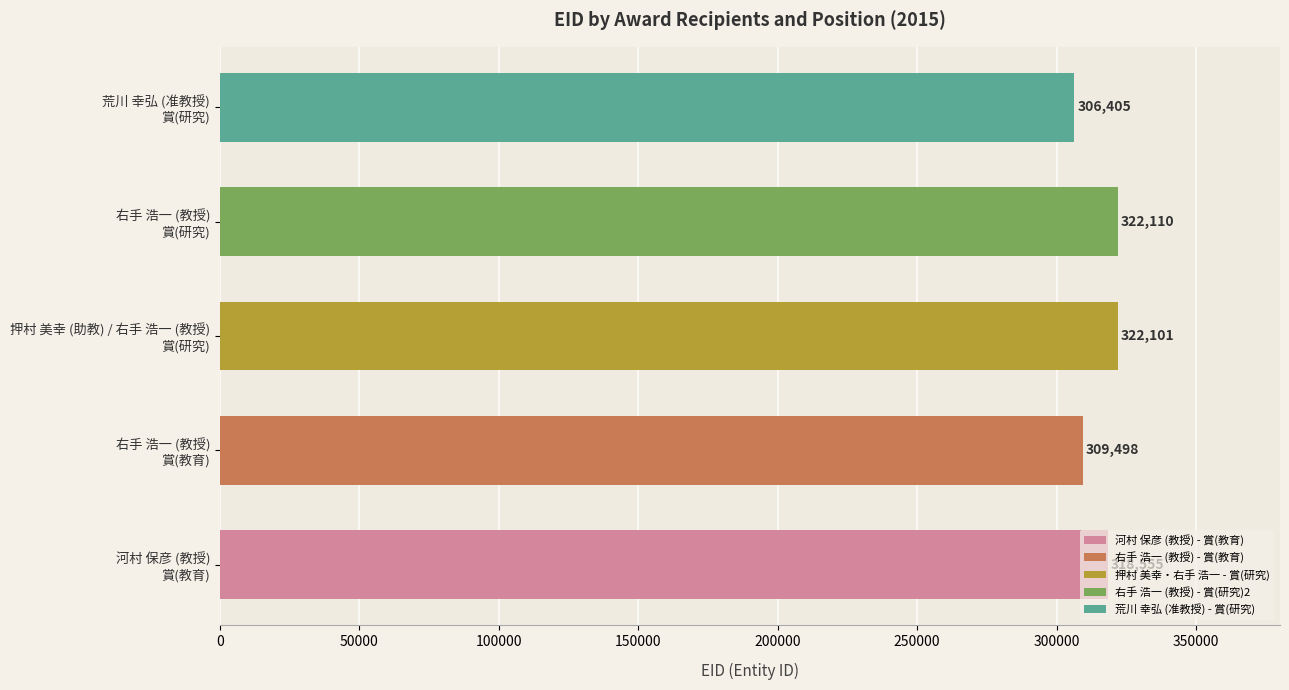

Count the number of values greater than 318555.

2